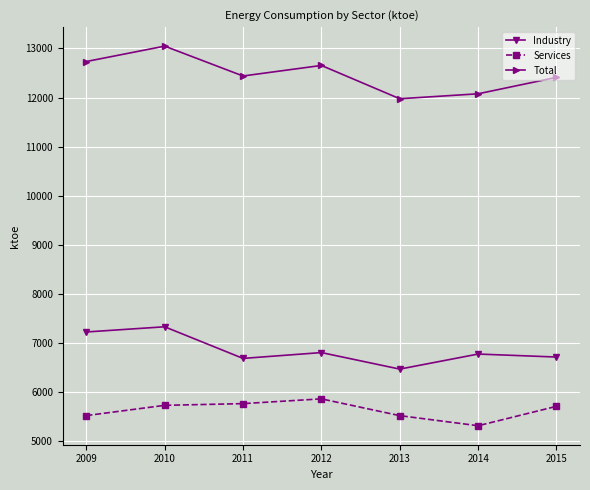

What is the value of the Industry point at the 1st from the left?

7219